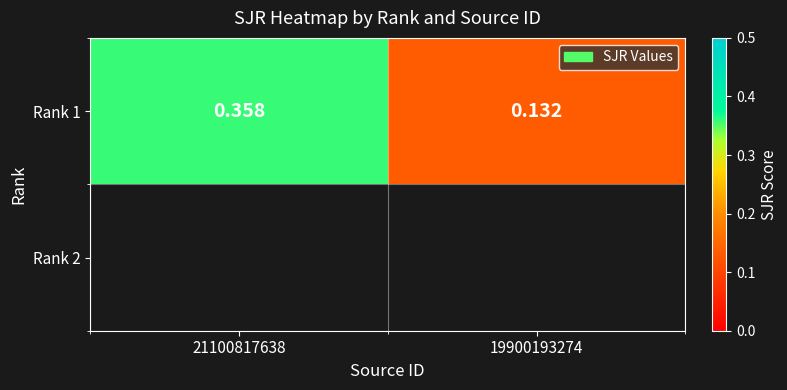

List the labels in order of value, largest first.

21100817638, 19900193274